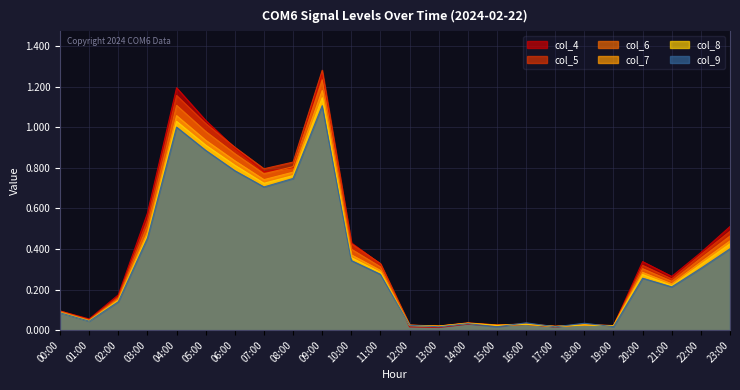

List the labels in order of col_4 value, smallest first.

13:00, 17:00, 12:00, 15:00, 19:00, 18:00, 16:00, 14:00, 01:00, 00:00, 02:00, 21:00, 11:00, 20:00, 22:00, 10:00, 23:00, 03:00, 07:00, 08:00, 06:00, 05:00, 04:00, 09:00